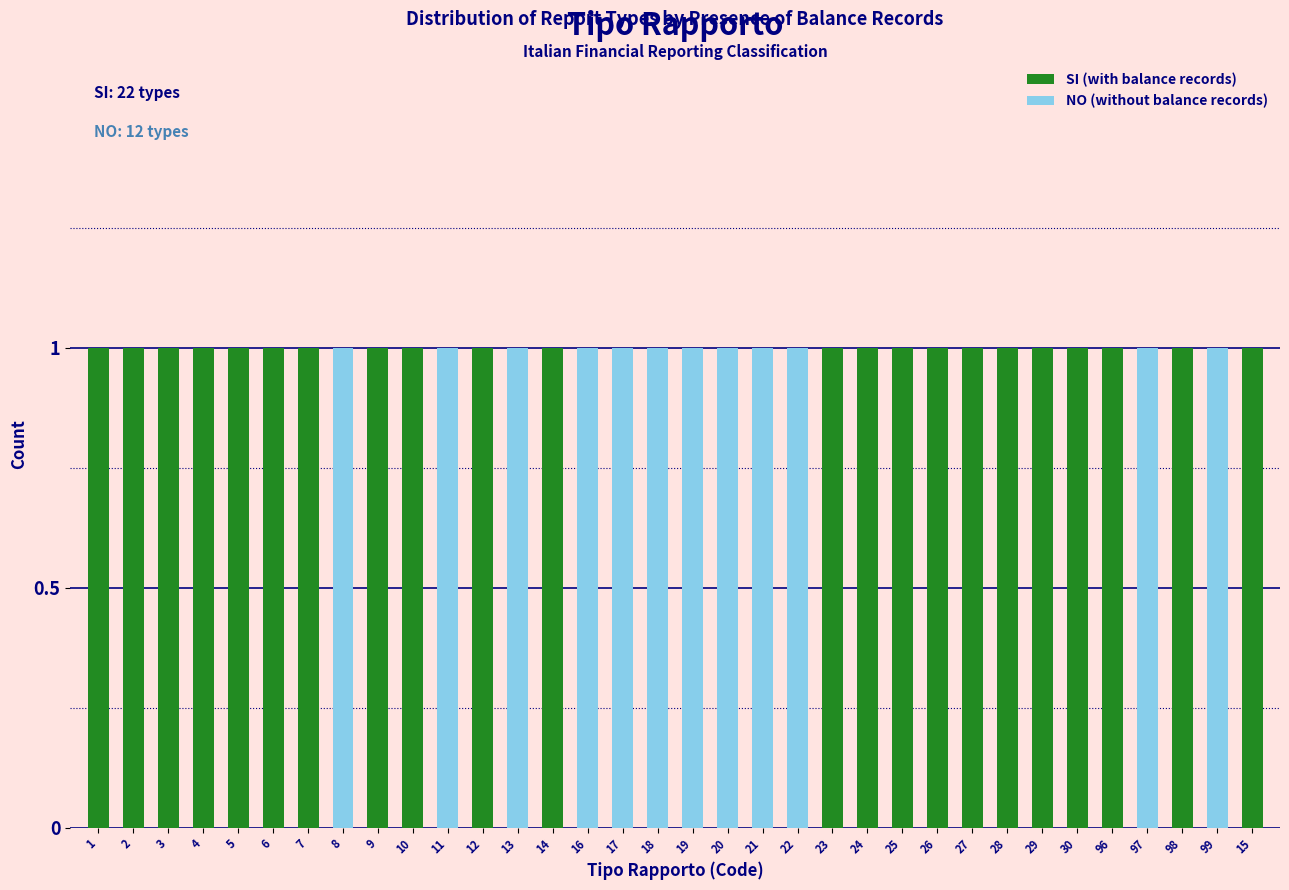

The value of SI (with balance records) at 18 is 0. True or false?

True